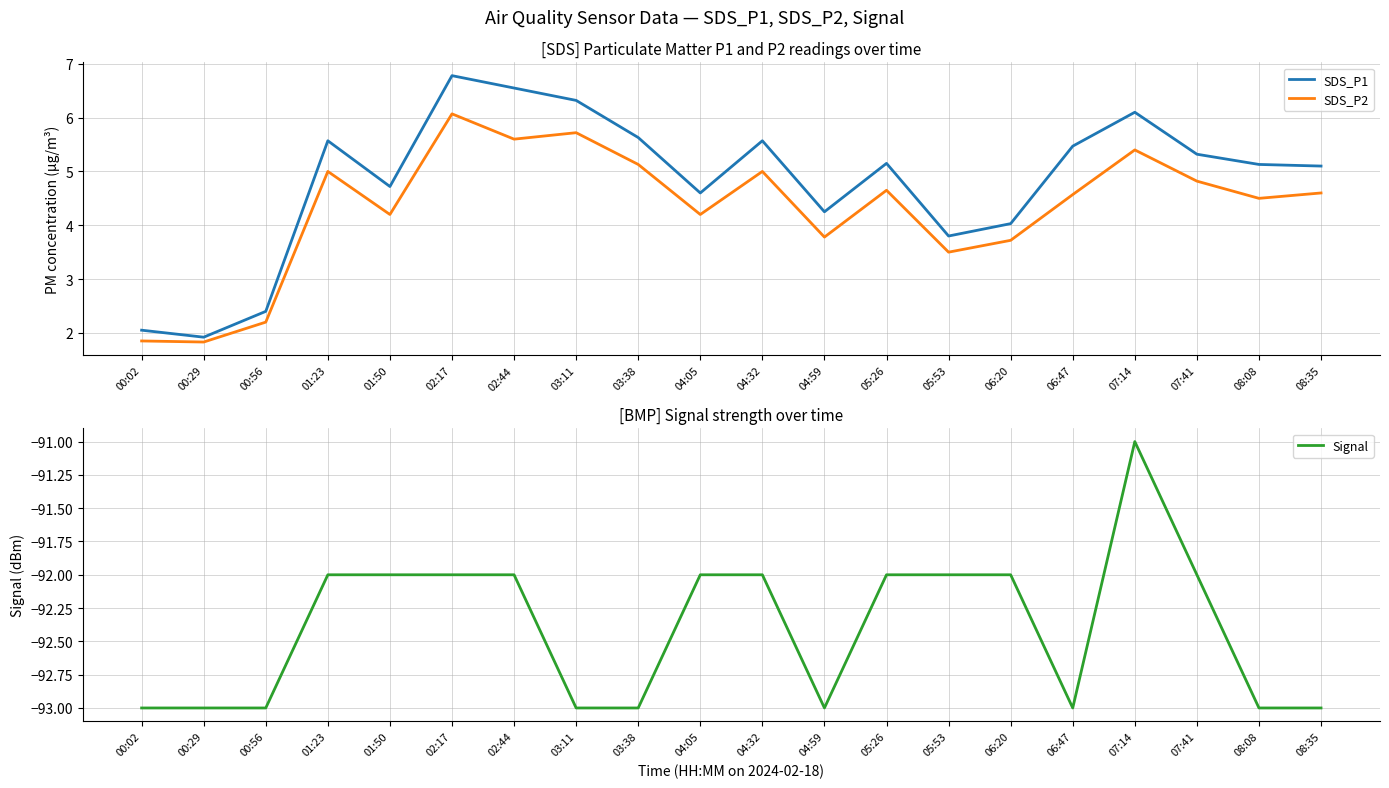

What is the difference between the maximum and minimum values in the SDS_P2 series?

4.2